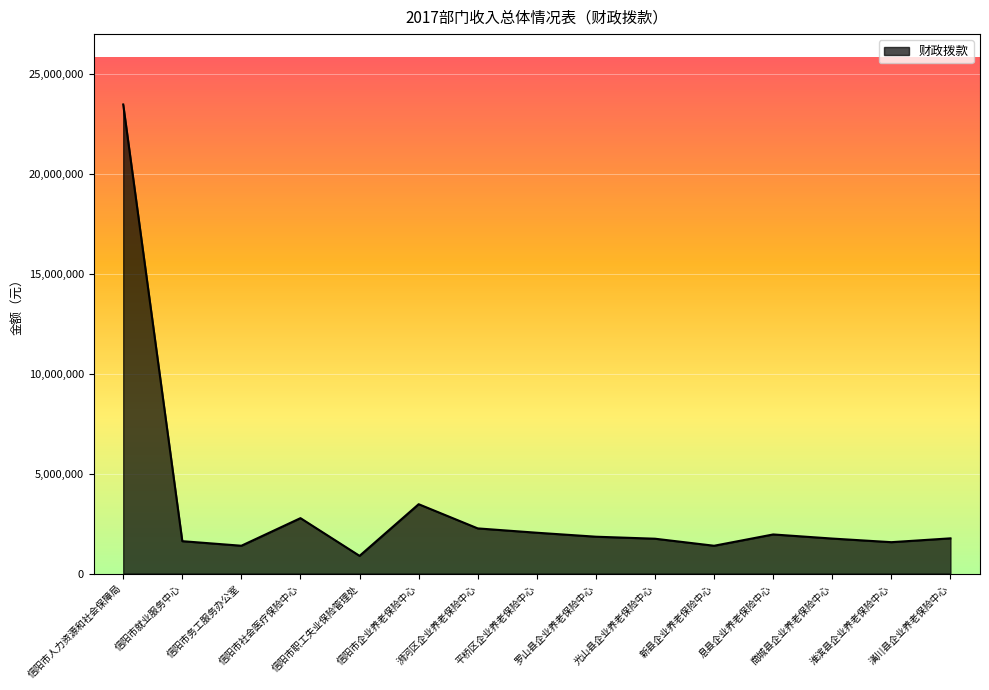

Which category has the lowest value across all series?

信阳市职工失业保险管理处